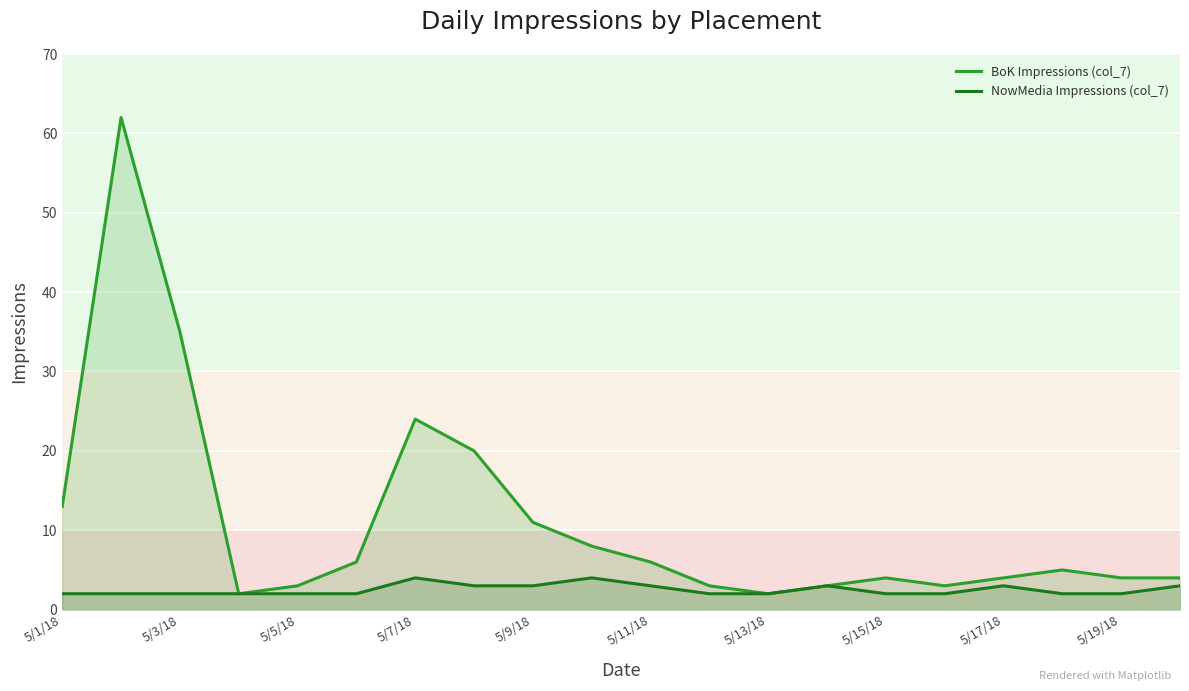

What is the value of the NowMedia Impressions (col_7) point at the 8th from the left?

3